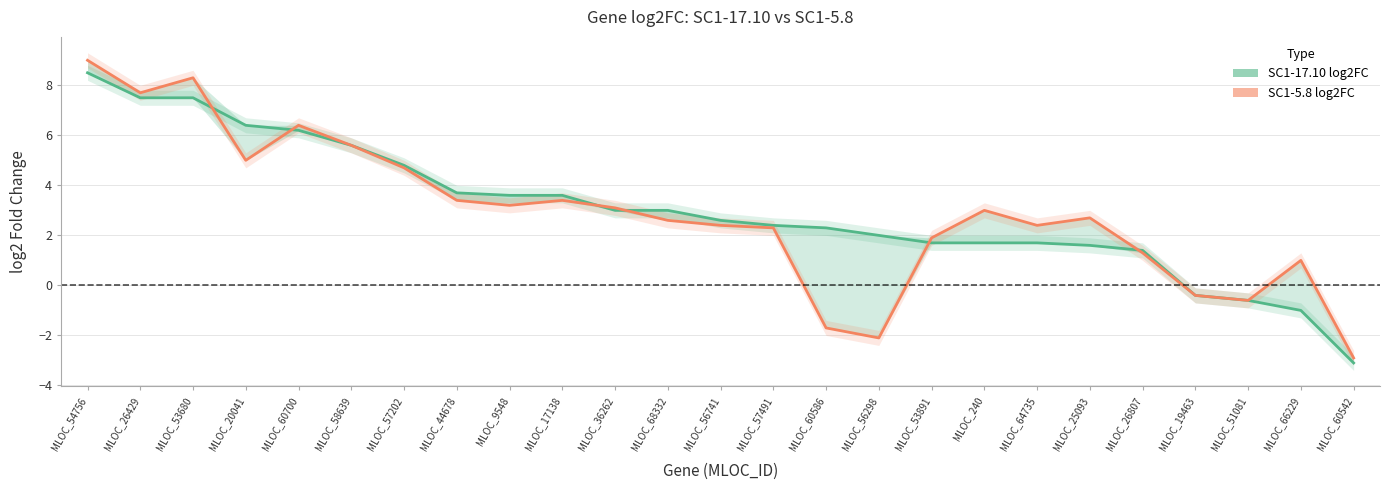

Which series has the widest spread of values?

SC1-5.8 log2FC